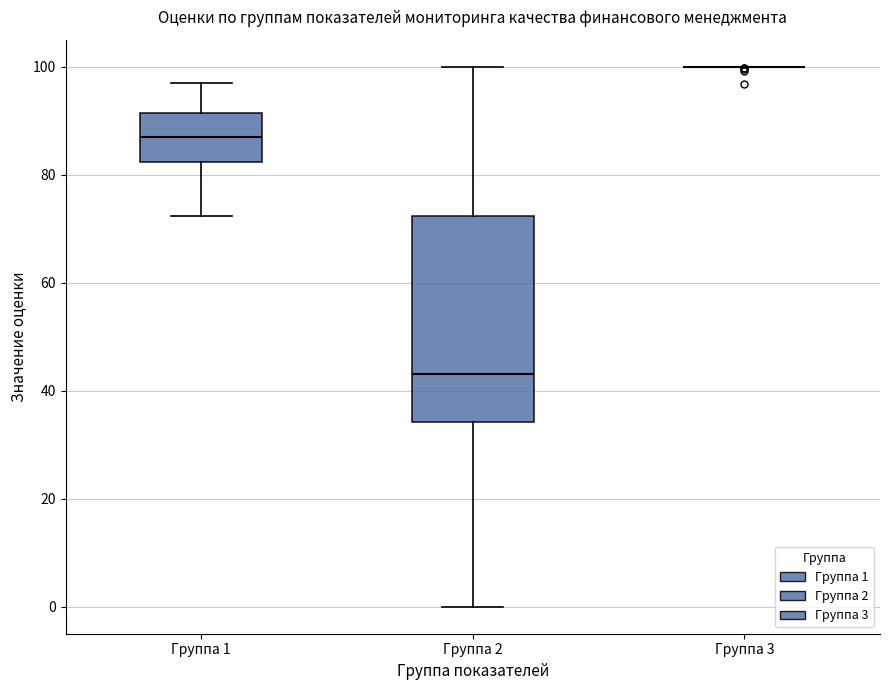

Which box is the tallest, from its lower edge to its upper edge?

Группа 2